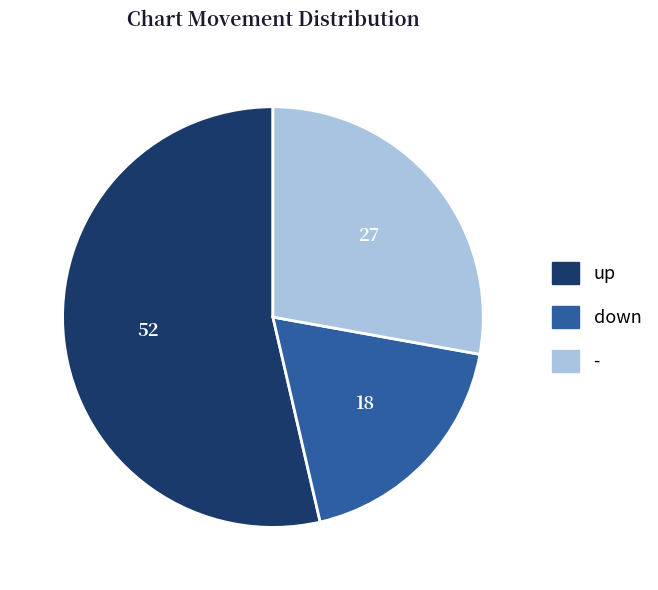

Approximately how many times larger is the value at up compared to -?

1.9